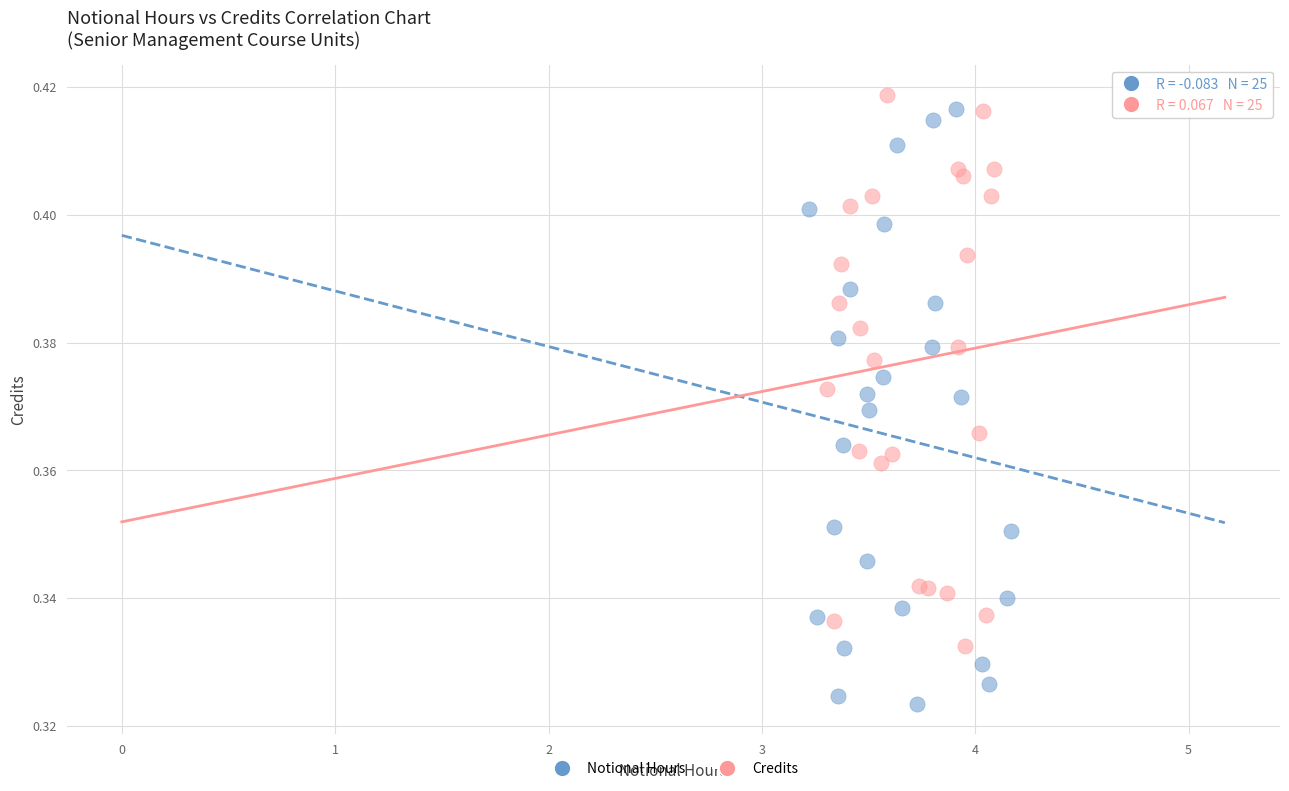

Which series contains the lowest Y value?

Notional Hours